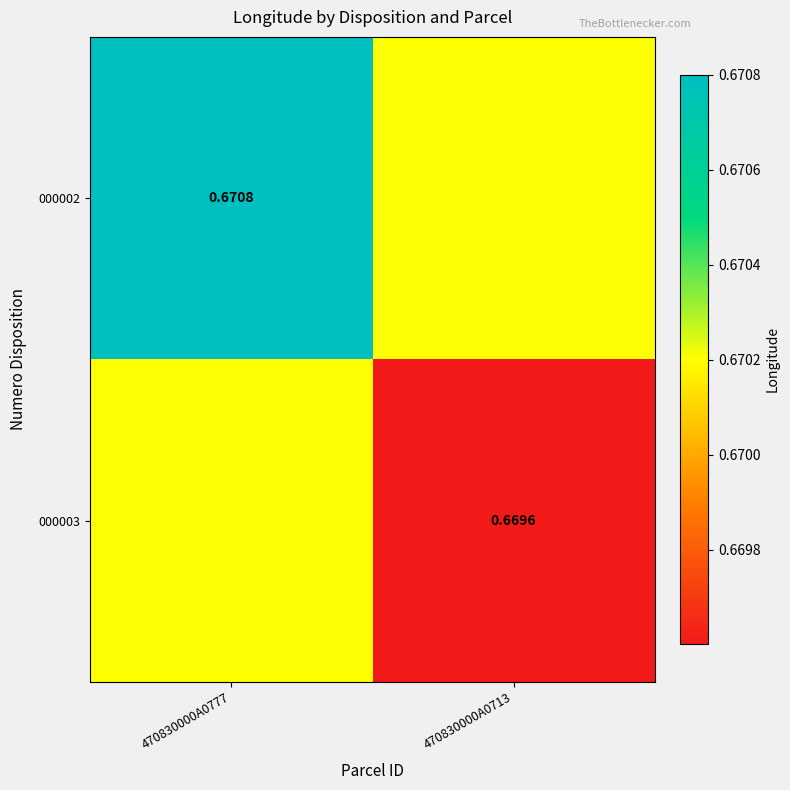

Is the value of 000003 at 470830000A0713 greater than the value of 000002 at 470830000A0777?

No